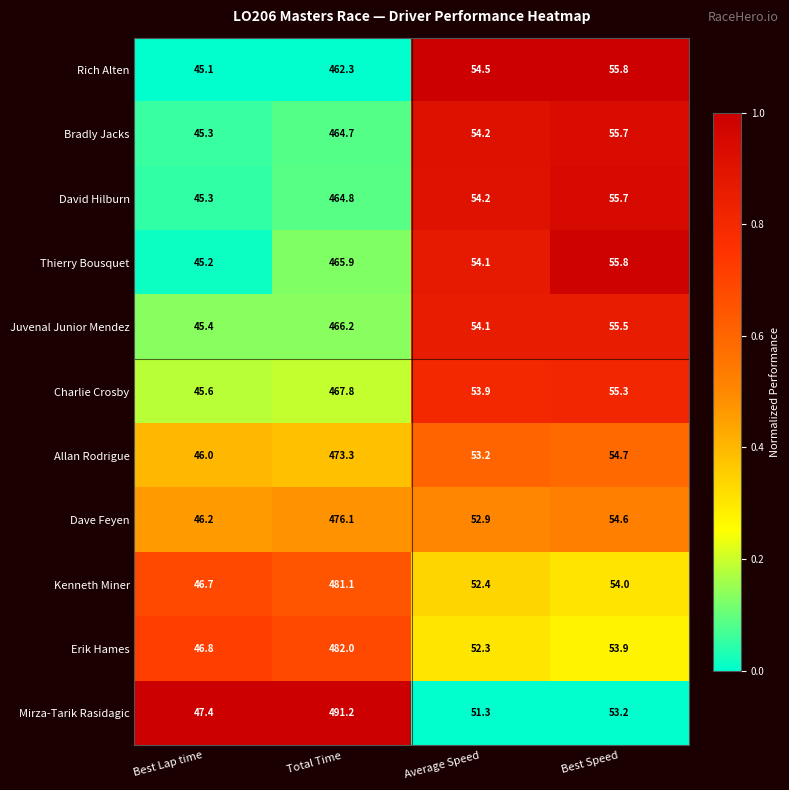

At which label does David Hilburn first exceed 55?

Total Time